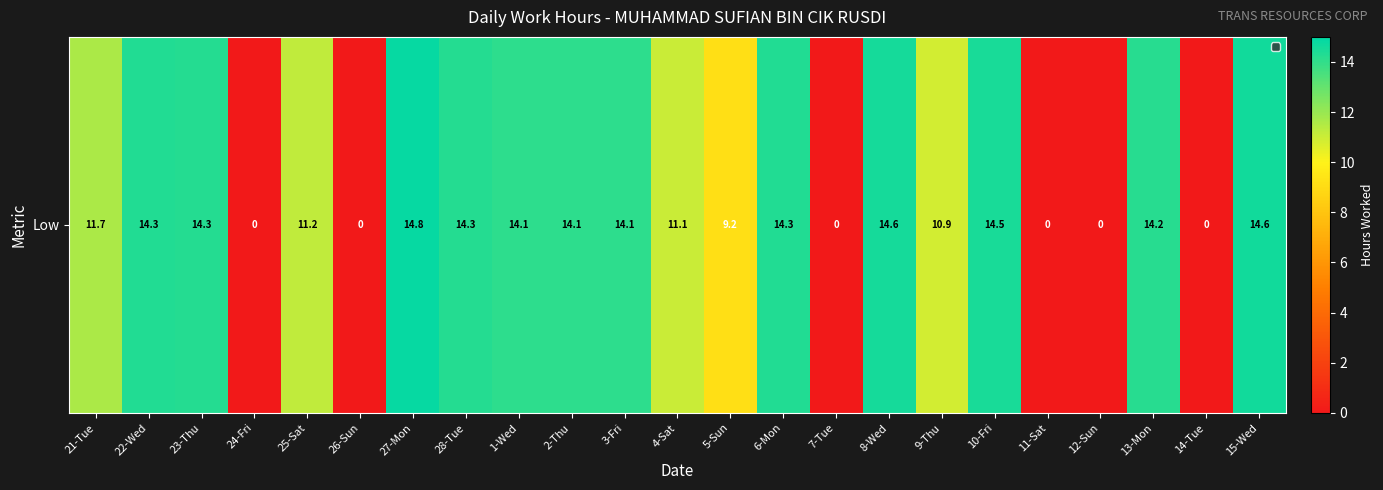

What is the change in value from 25-Sat to 26-Sun?

-11.2